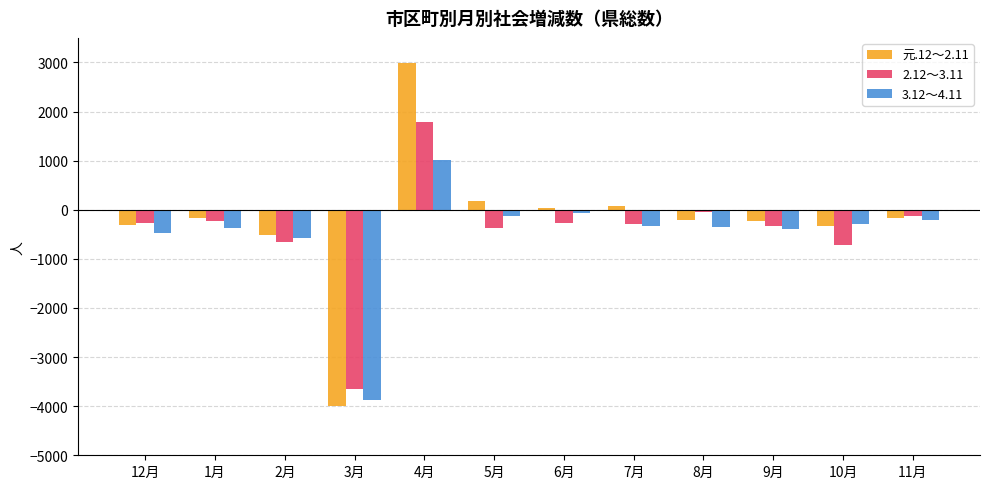

The value of 元.12～2.11 at 4月 is 2979. True or false?

True